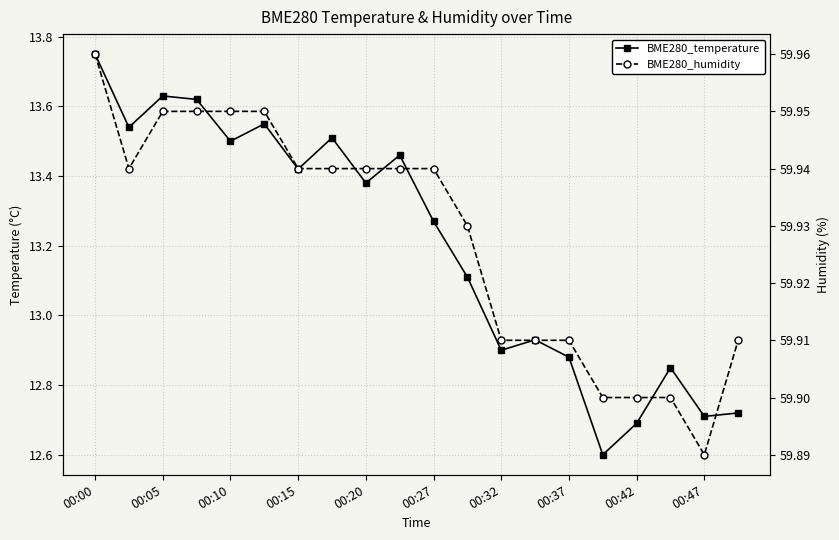

What position from the left is 19?

20